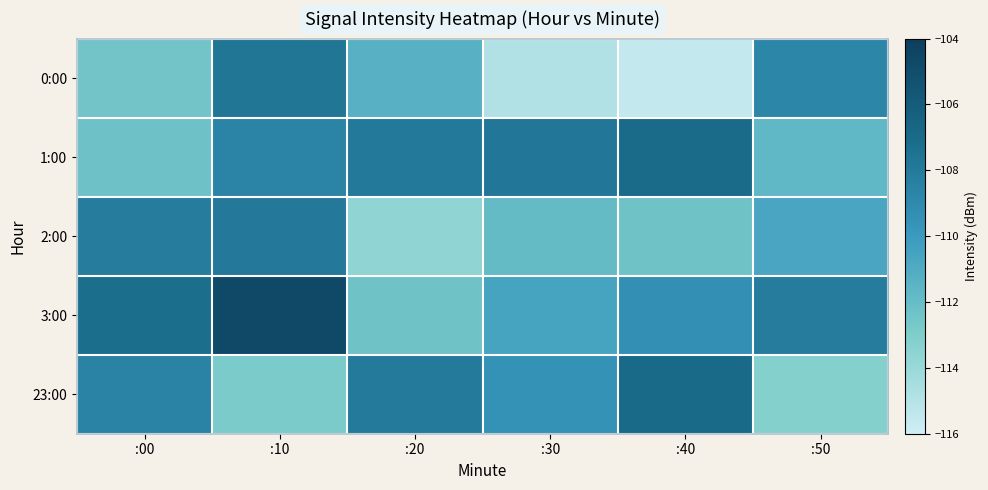

Between :00 and :20, which series saw the biggest shift?

2:00